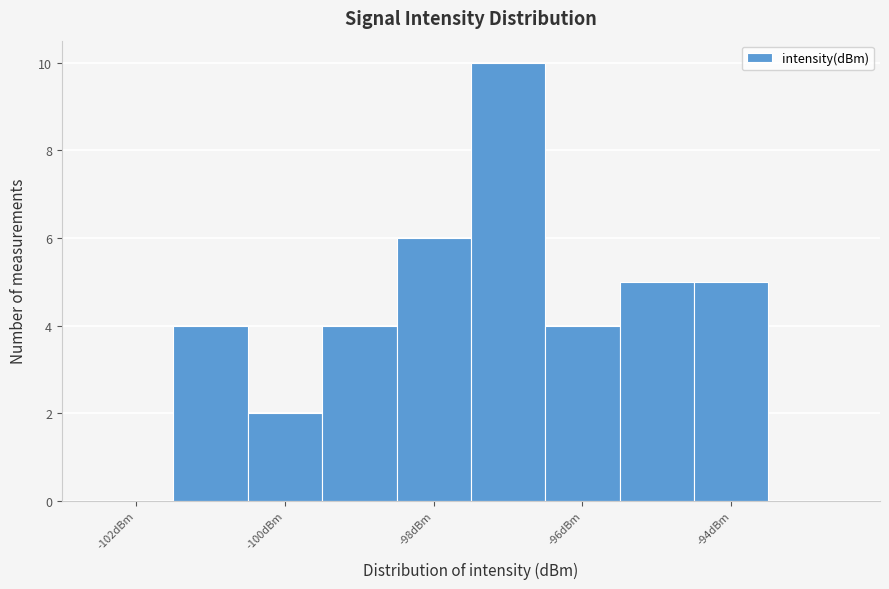

Reading left to right, list every bar in this chart as the range it spans on the x-axis followed by its height. Neither the bar edges nor the heights are printed on the chart, so give them approximately, as read against the axes.

-102.5 to -101.5: 0
-101.5 to -100.5: 4
-100.5 to -99.5: 2
-99.5 to -98.5: 4
-98.5 to -97.5: 6
-97.5 to -96.5: 10
-96.5 to -95.5: 4
-95.5 to -94.5: 5
-94.5 to -93.5: 5
-93.5 to -92.5: 0